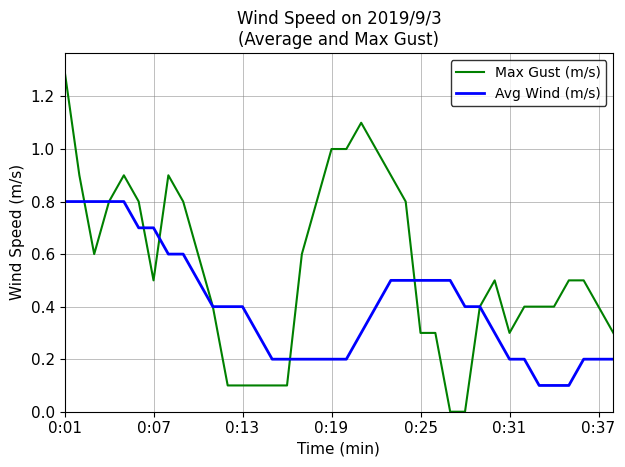

What is the greatest value displayed?

1.3